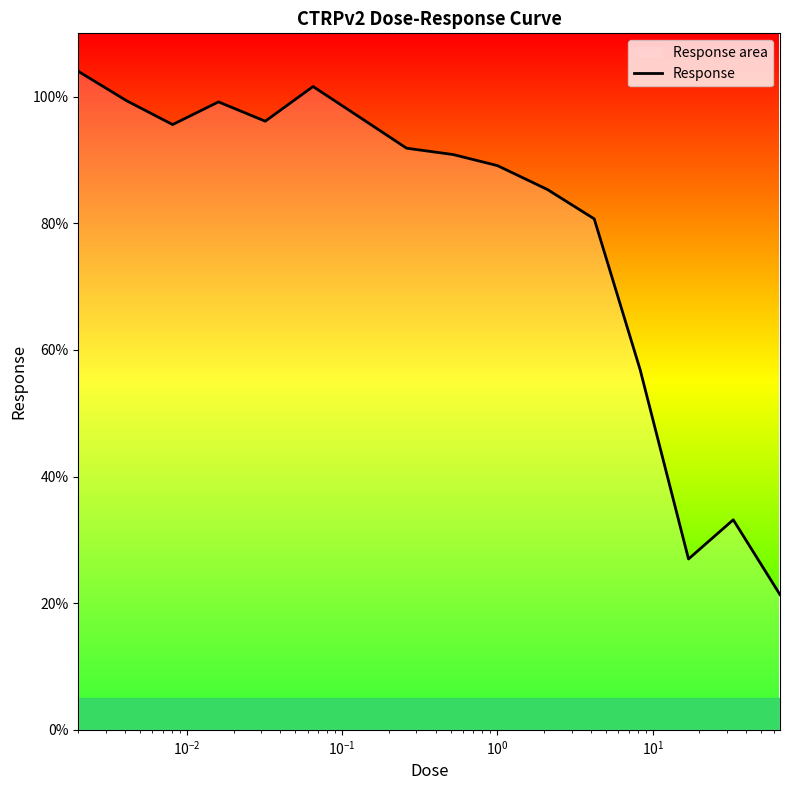

What is the maximum value shown in the chart?

104.0